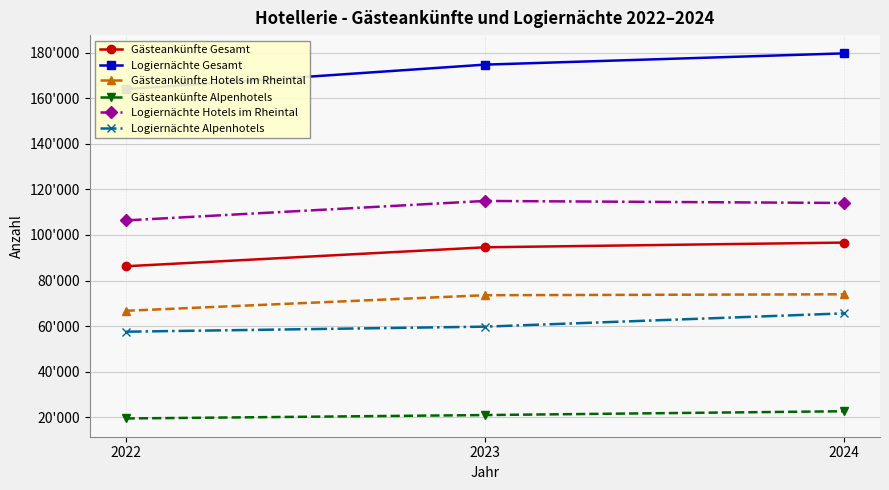

Which has a higher value, 2023 or 2024?

2024